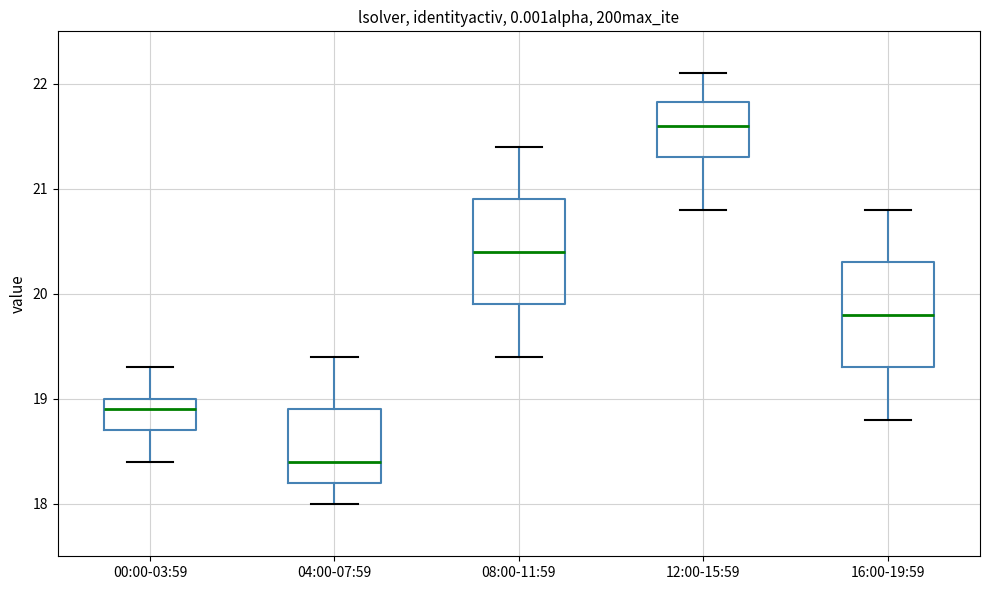

Which box has the highest median line?

12:00-15:59